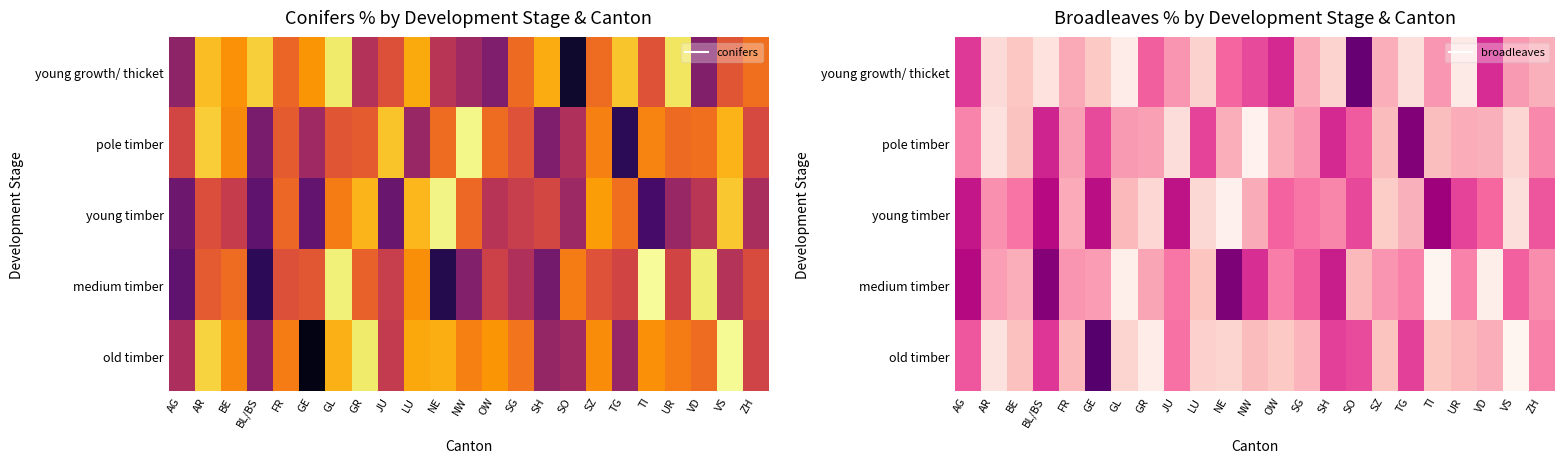

What is the sum of the pole timber values at FR and OW?

69.8